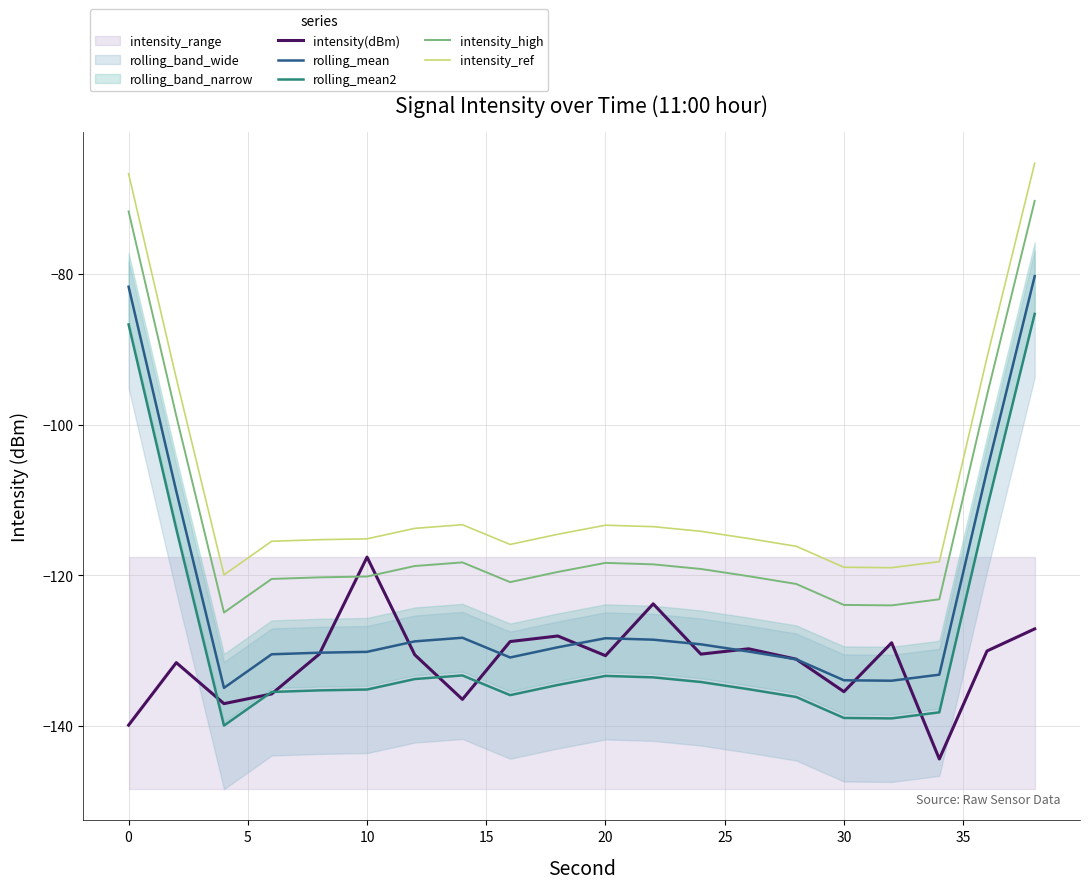

How many interior local valleys does the intensity_high series have?

3